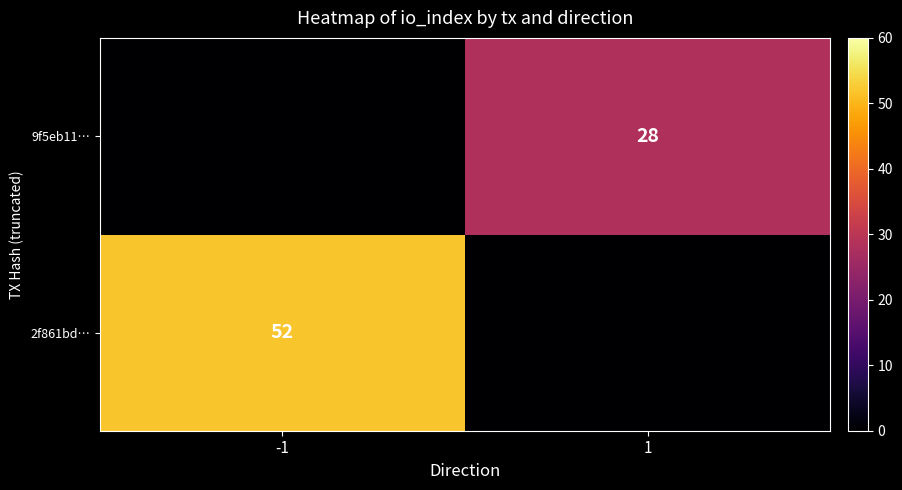

Is the value of 2f861bd… at -1 greater than the value of 9f5eb11… at 1?

Yes